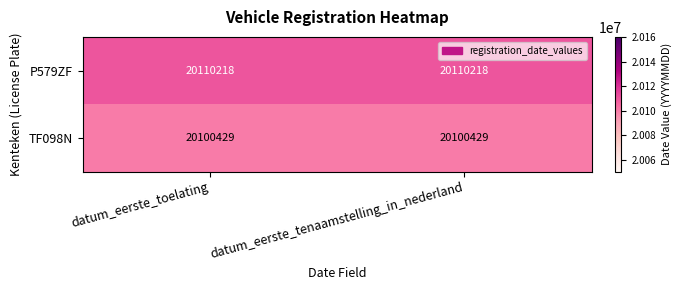

How many series are shown in this chart?

2